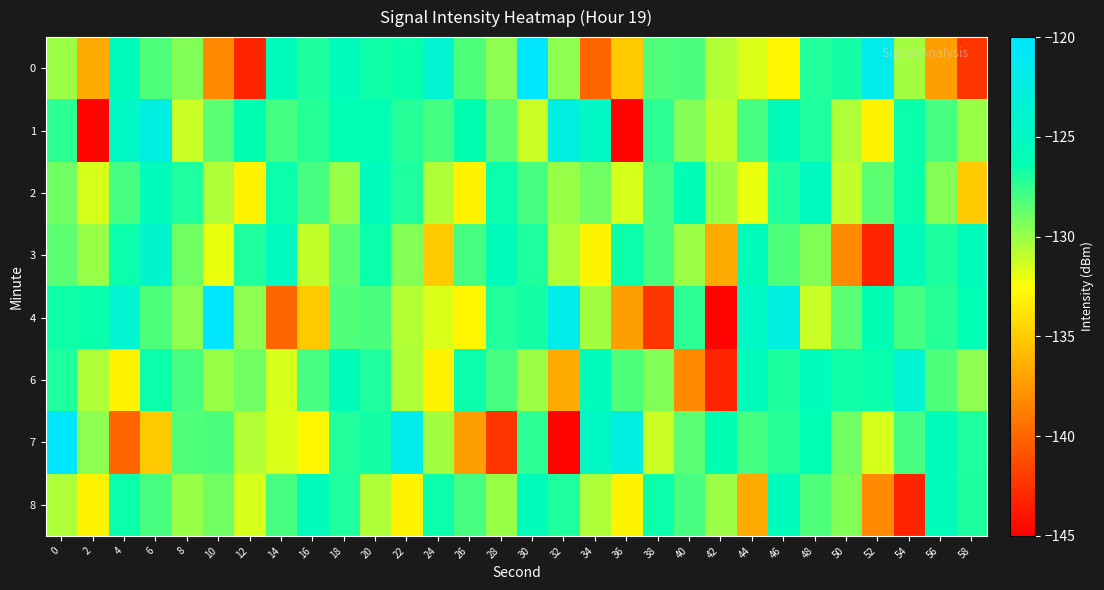

At which category is the sum across all series the highest?

46